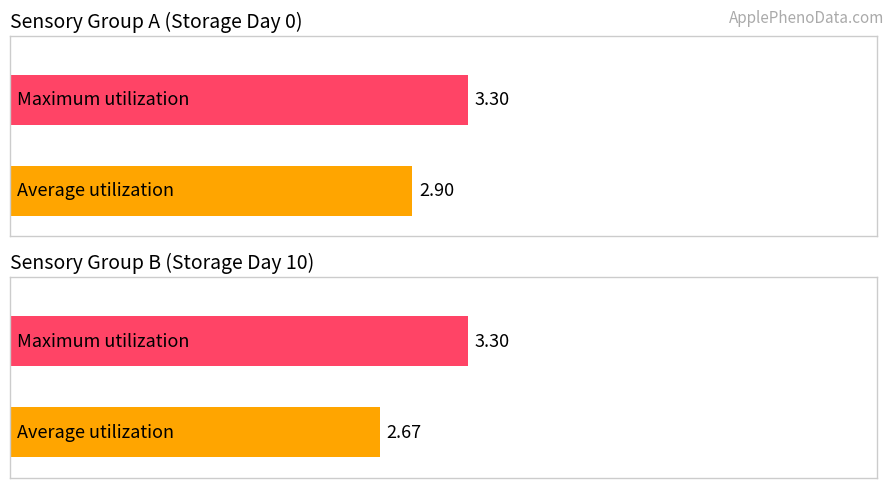

Rank the series by their average value, from lowest to highest.

Average utilization, Maximum utilization